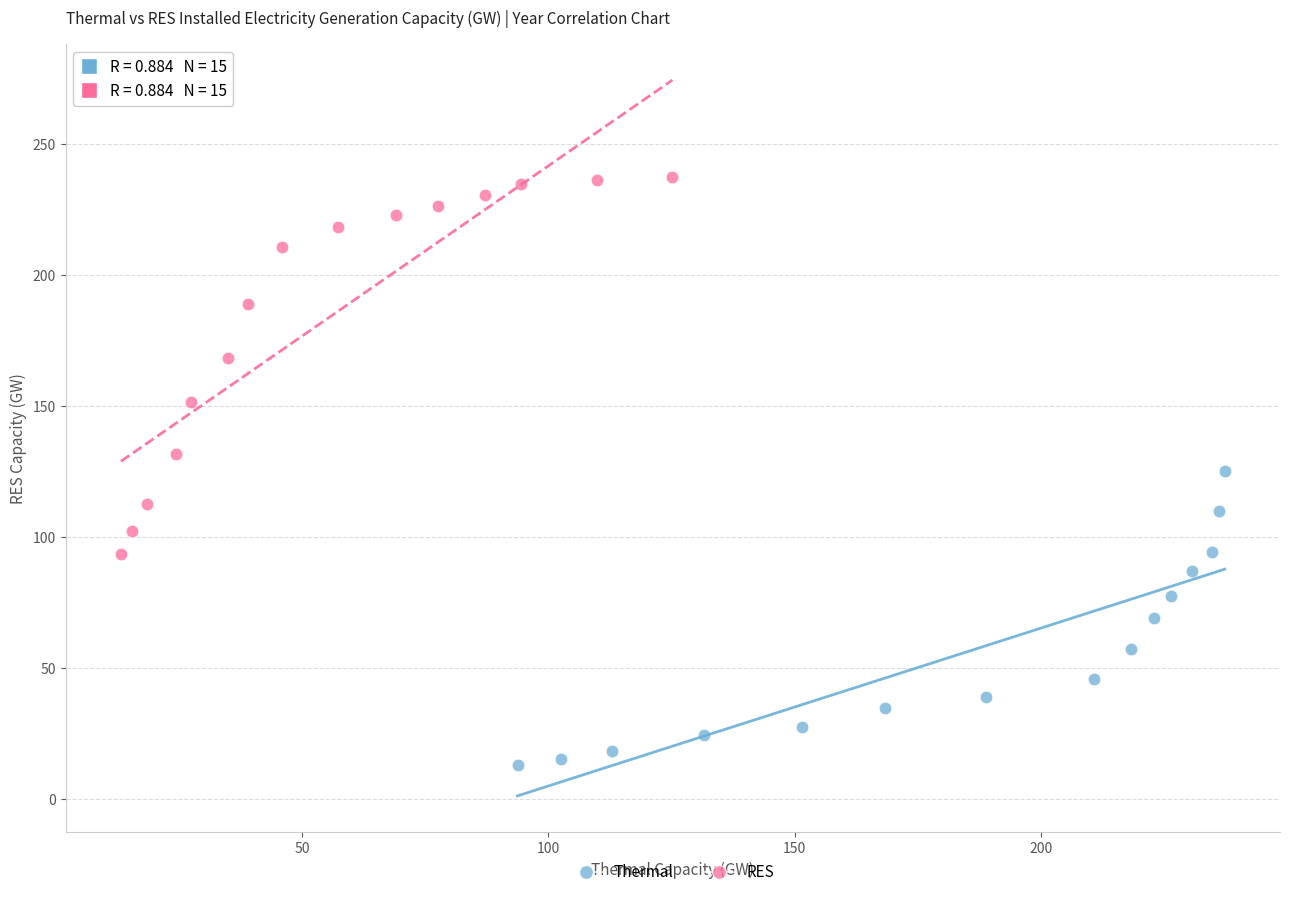

Which series has the widest spread of Y values?

RES